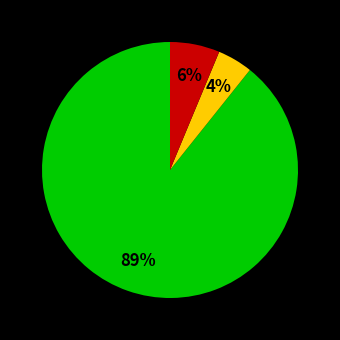

To the nearest percent, what is the average slice percentage?

33%